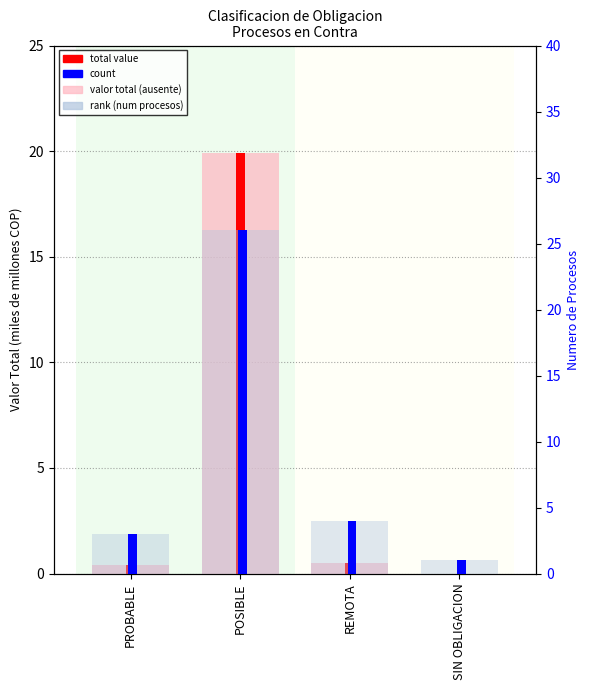

Read the count value at REMOTA.

4.0